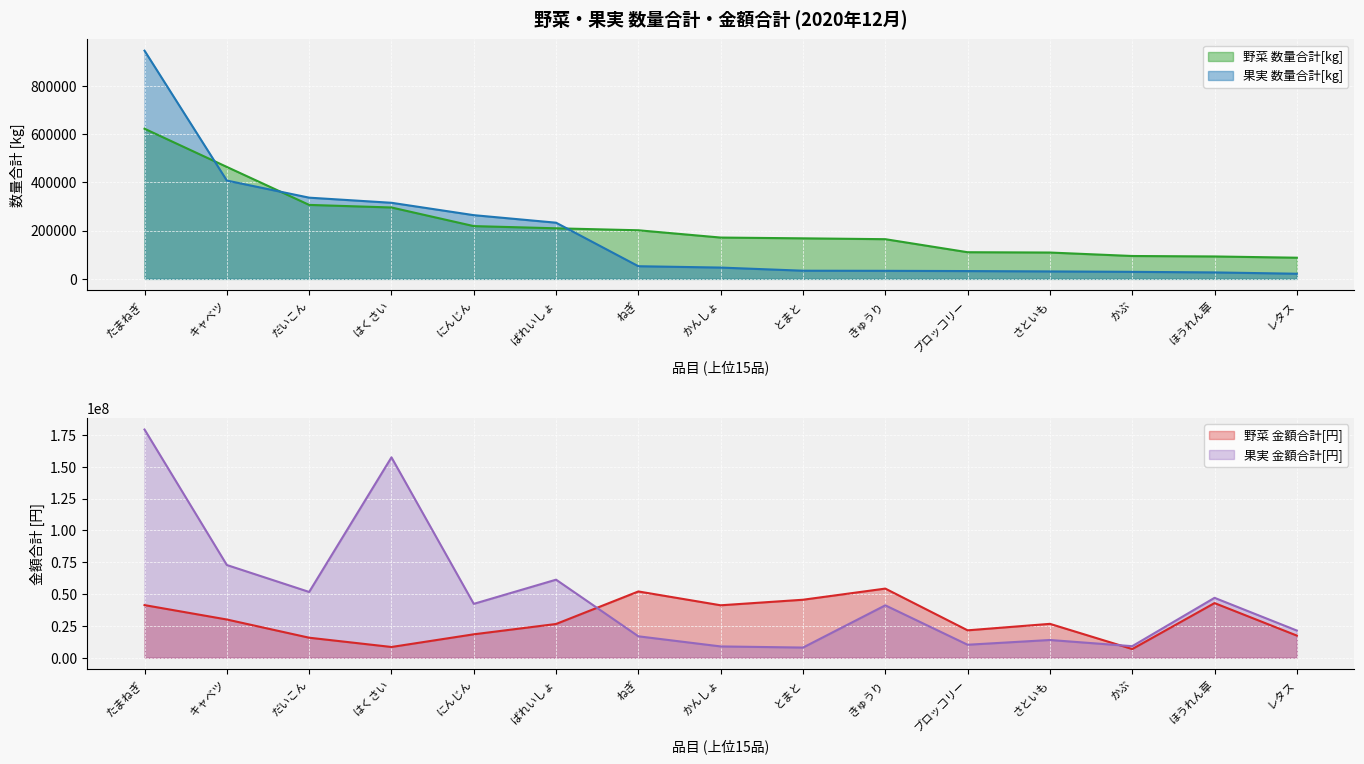

Is it true that 果実 金額合計[円] equals 21325344 at レタス?

True